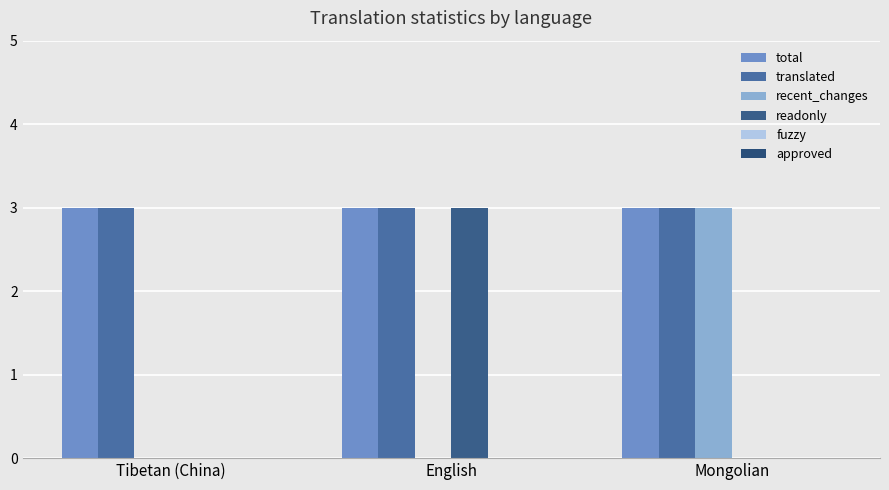

Are the bars grouped side by side (vs. stacked)?

Yes